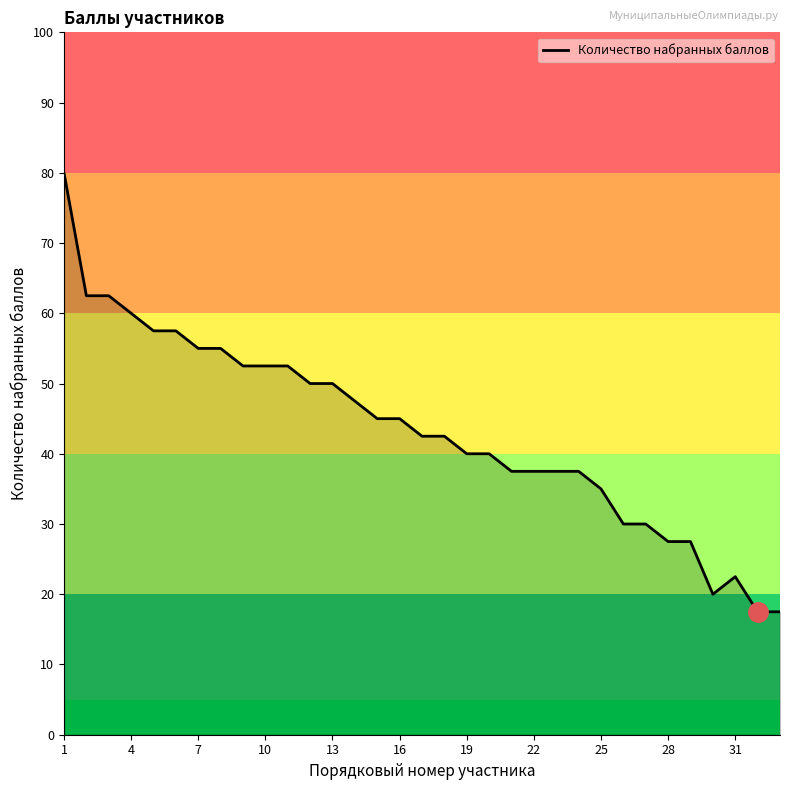

What is the minimum value shown in the chart?

17.5